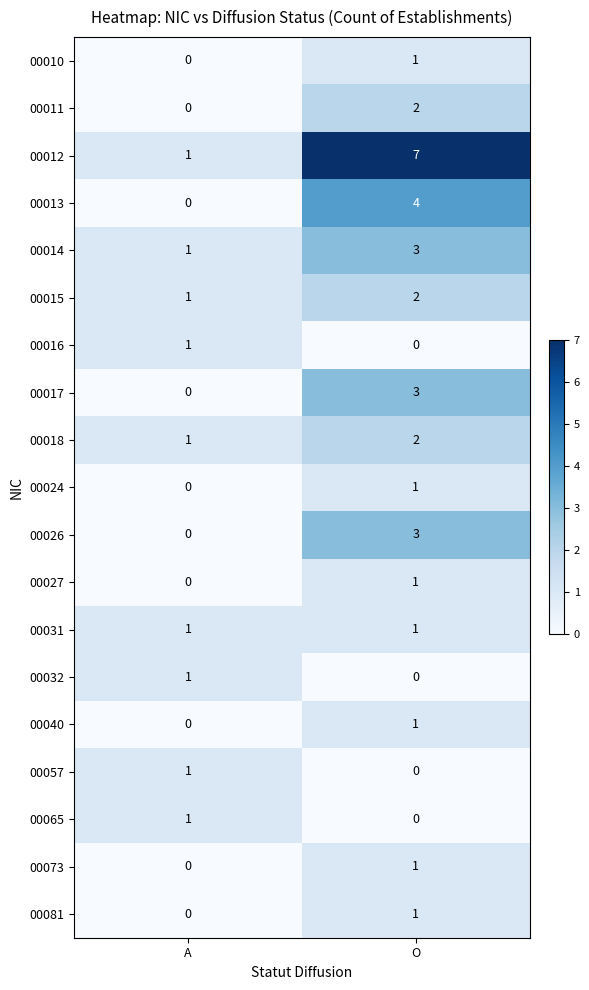

Which series has the largest total across all categories?

row_2